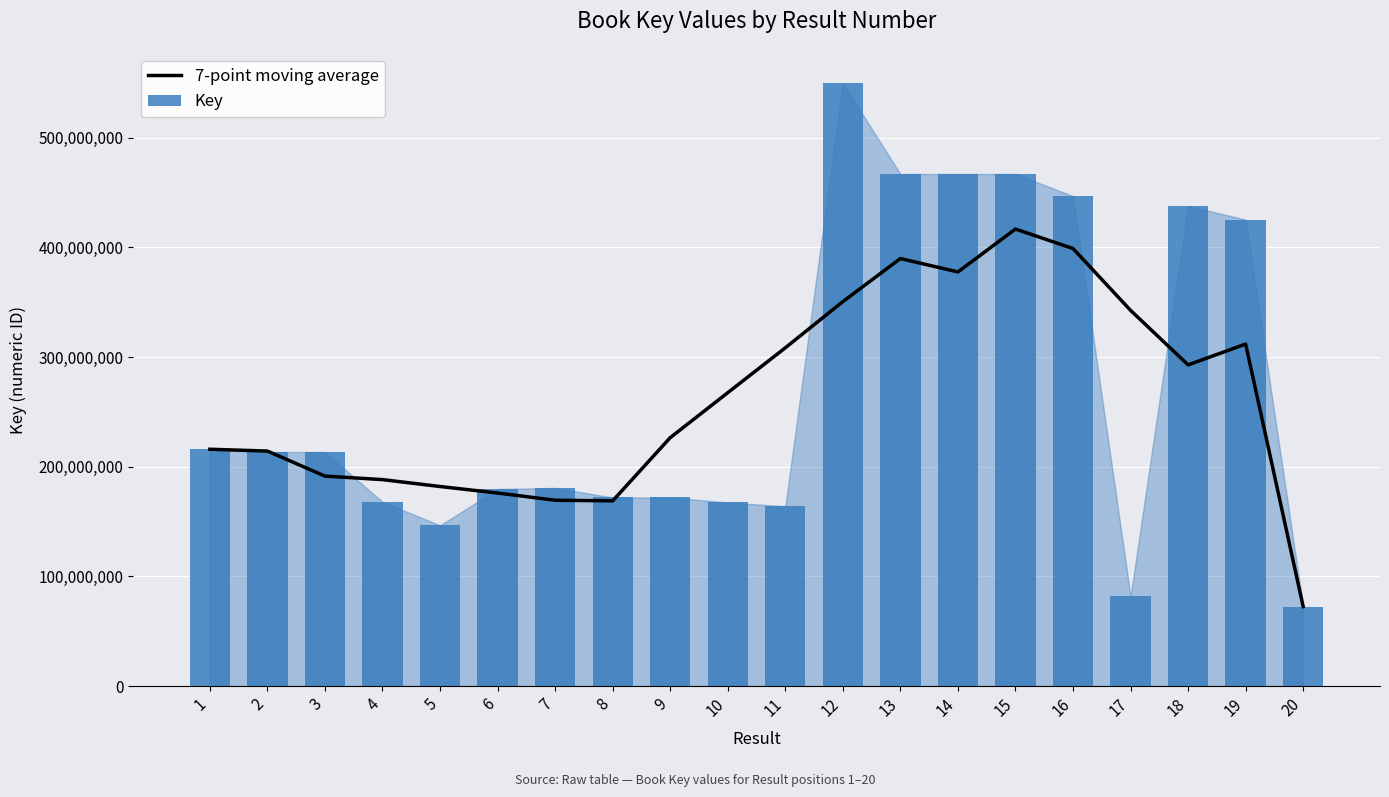

Does the chart contain stacked bars?

No